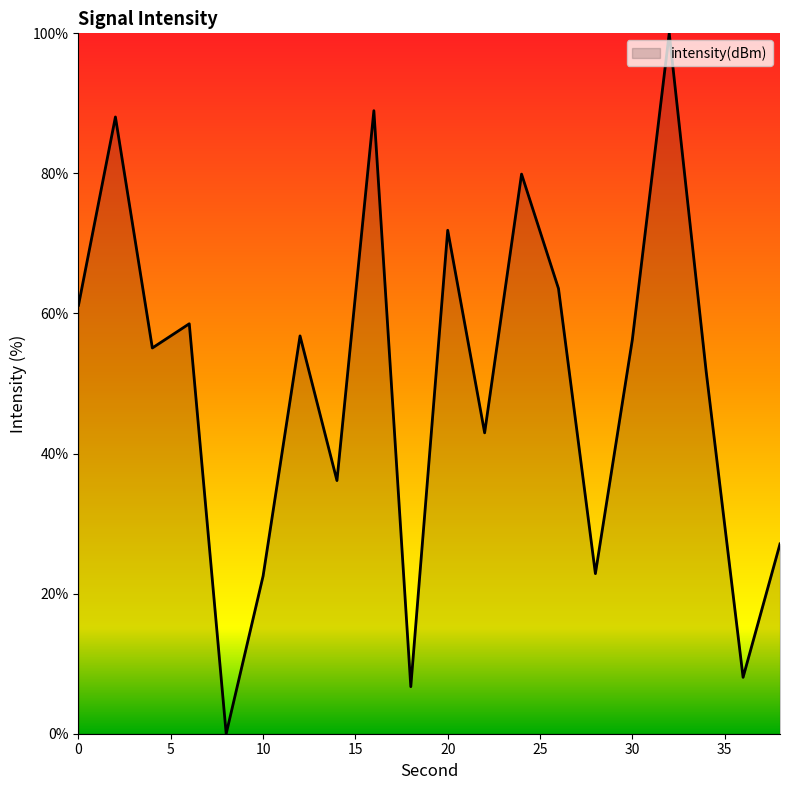

What is the difference between the maximum and minimum values?

100.0